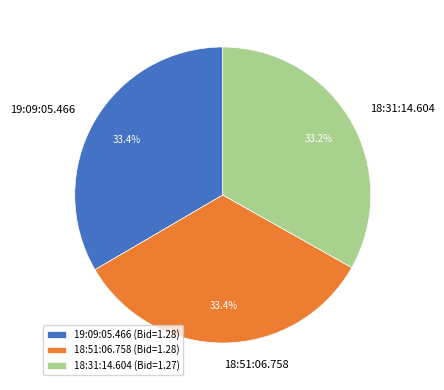

Is there a majority slice in this chart?

No